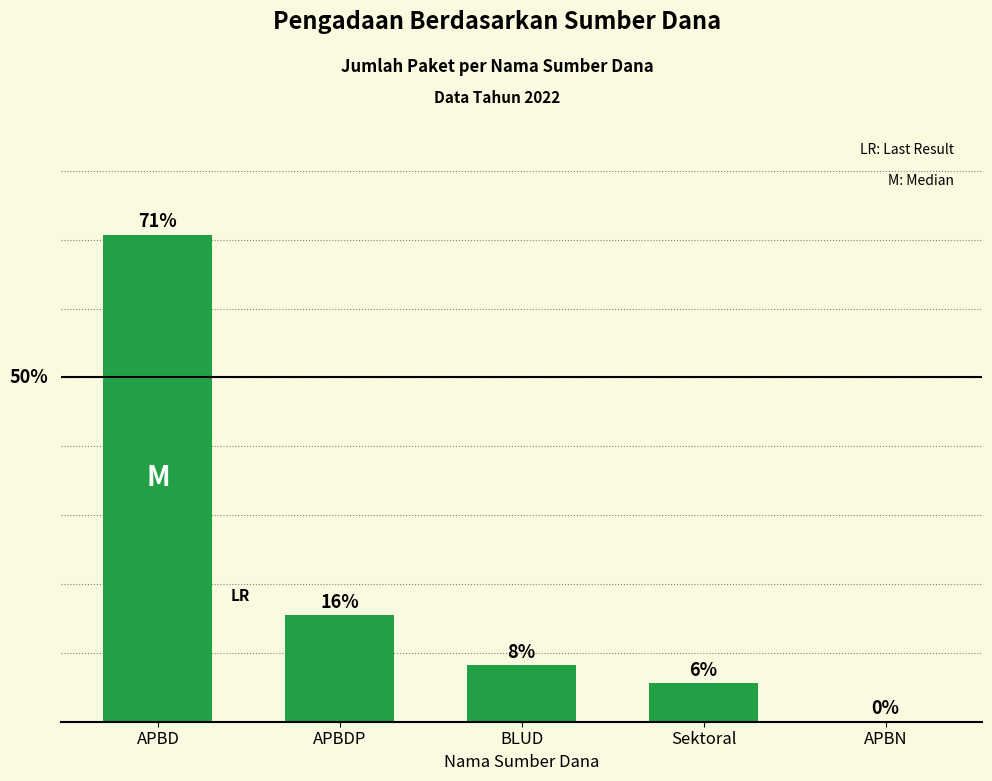

Is it true that the value at BLUD is 8.2?

True